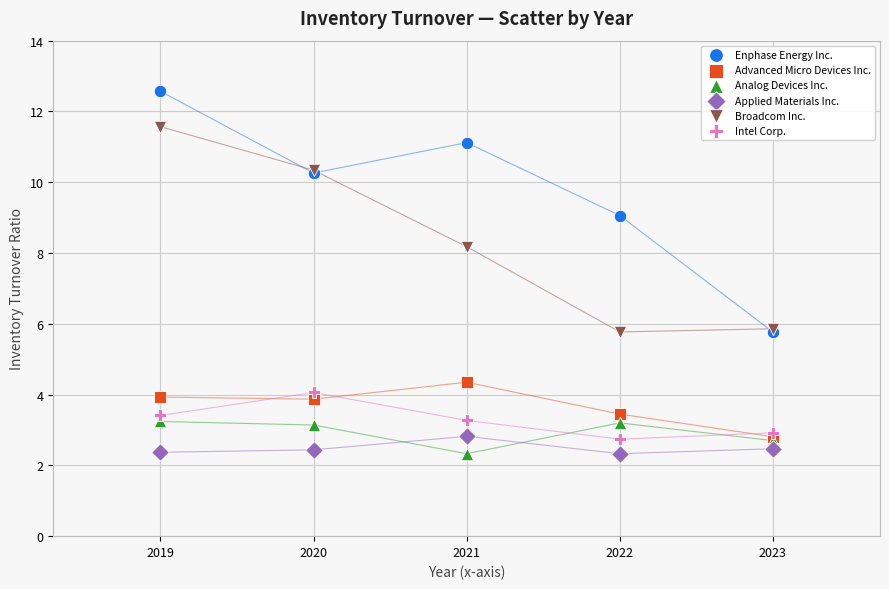

In the Broadcom Inc. series, what Y value is closest to 8?

8.2